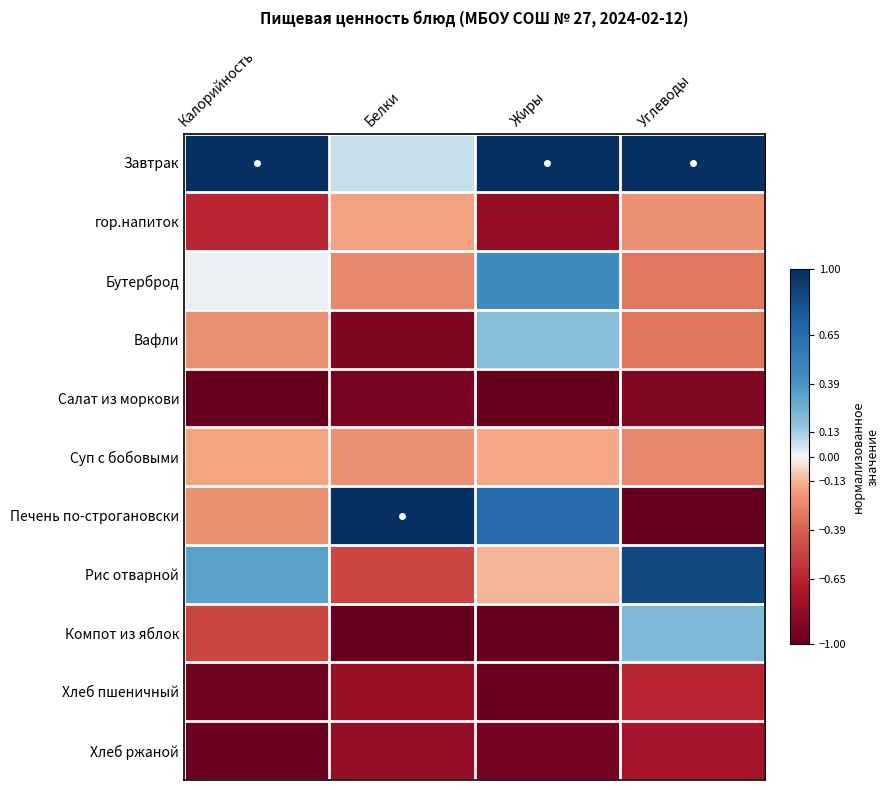

At how many categories does at least one series exceed 0?

4